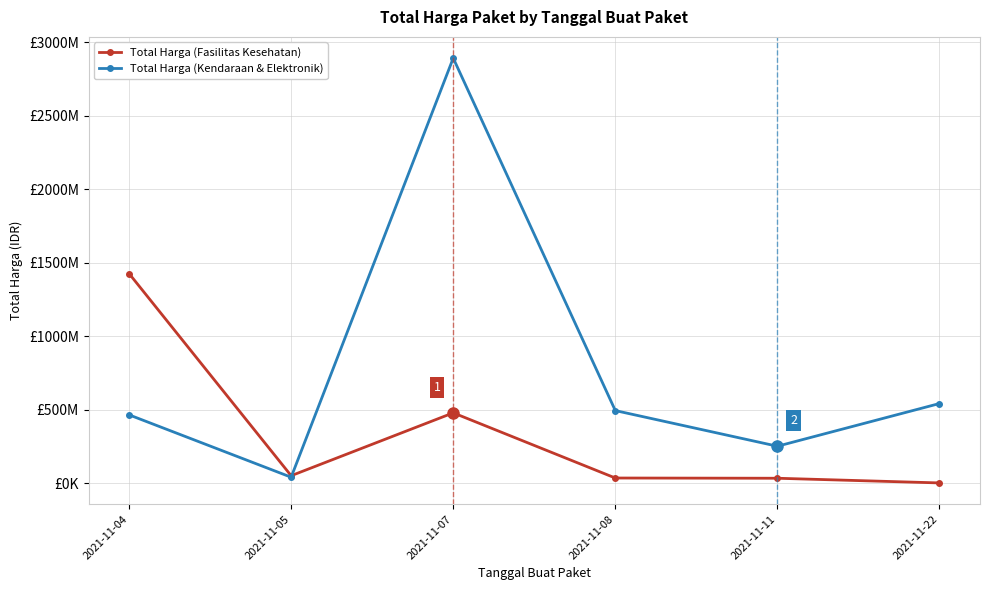

What are all the series names shown in the legend?

Total Harga (Fasilitas Kesehatan), Total Harga (Kendaraan & Elektronik)